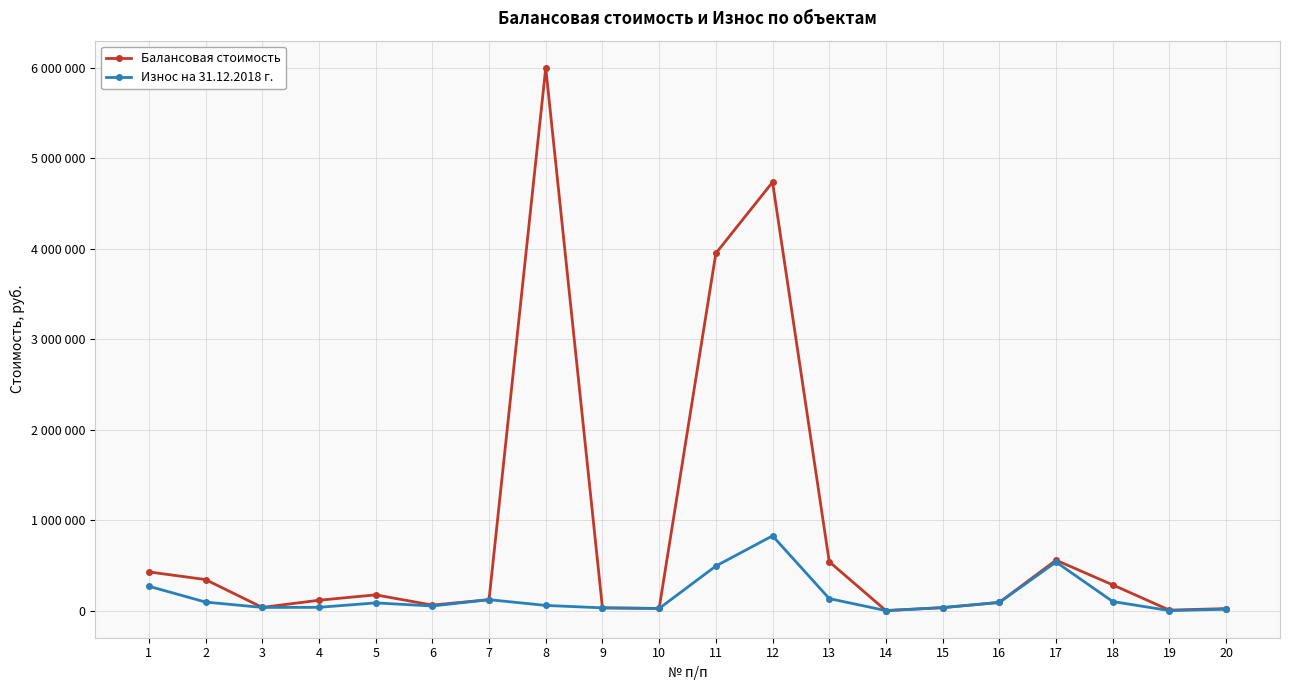

What are all the series names shown in the legend?

Балансовая стоимость, Износ на 31.12.2018 г.